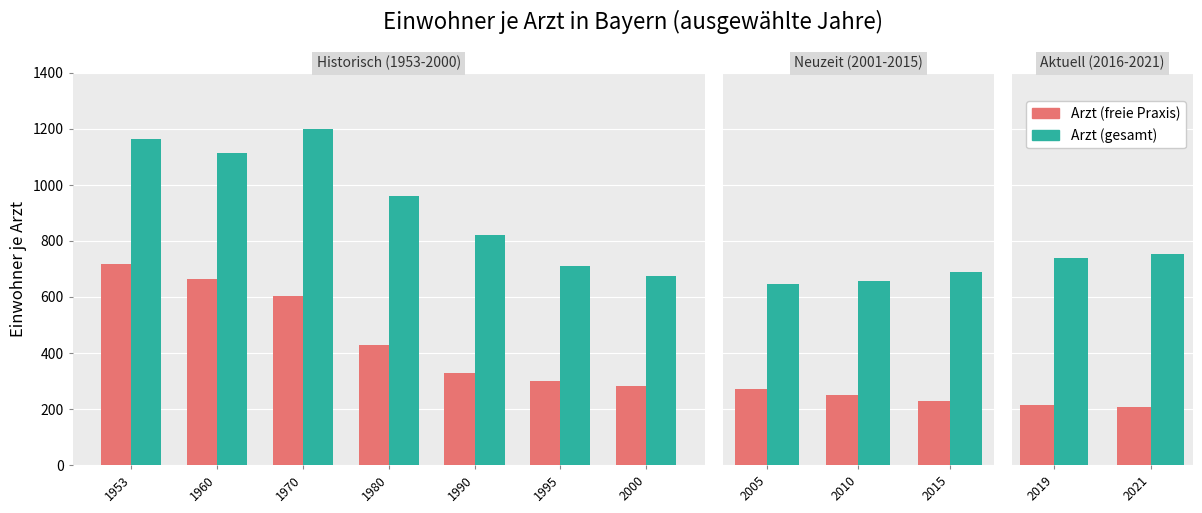

Is the value of Arzt (gesamt) at 2019 greater than the value of Arzt (freie Praxis) at 2021?

Yes